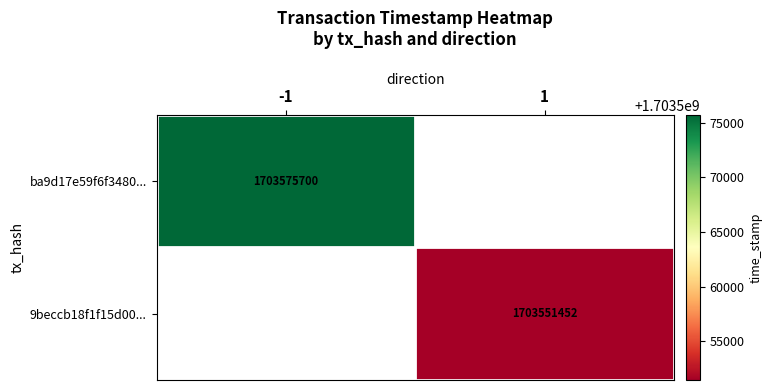

Between 1 and -1, which is larger?

-1